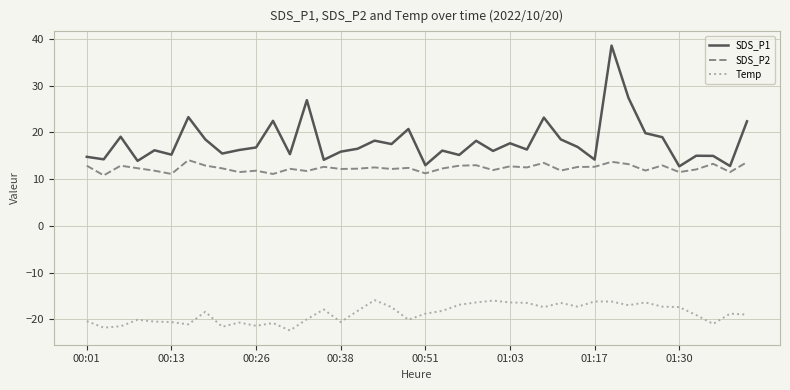

List the series in order of their overall mean, lowest first.

Temp, SDS_P2, SDS_P1